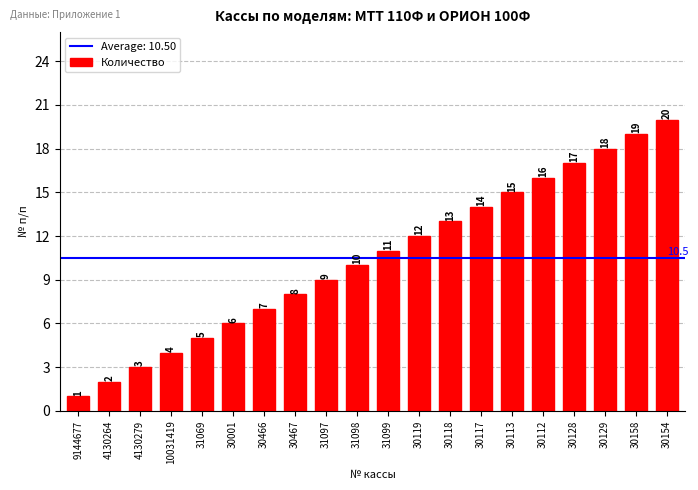

Where is the data nearest to the value 10?

31098